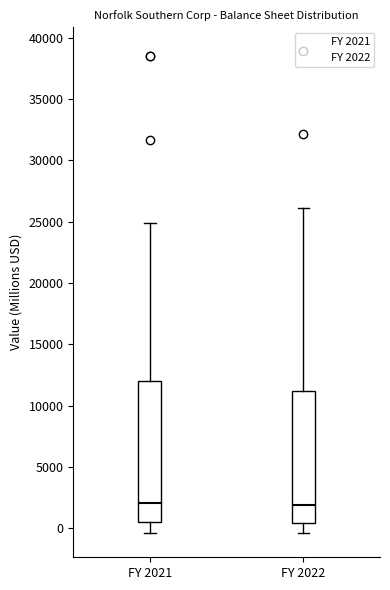

Where does the lower whisker of the box for FY 2021 end on the y-axis? The values are not printed on the chart, so give them approximately, as read against the axis.

-500